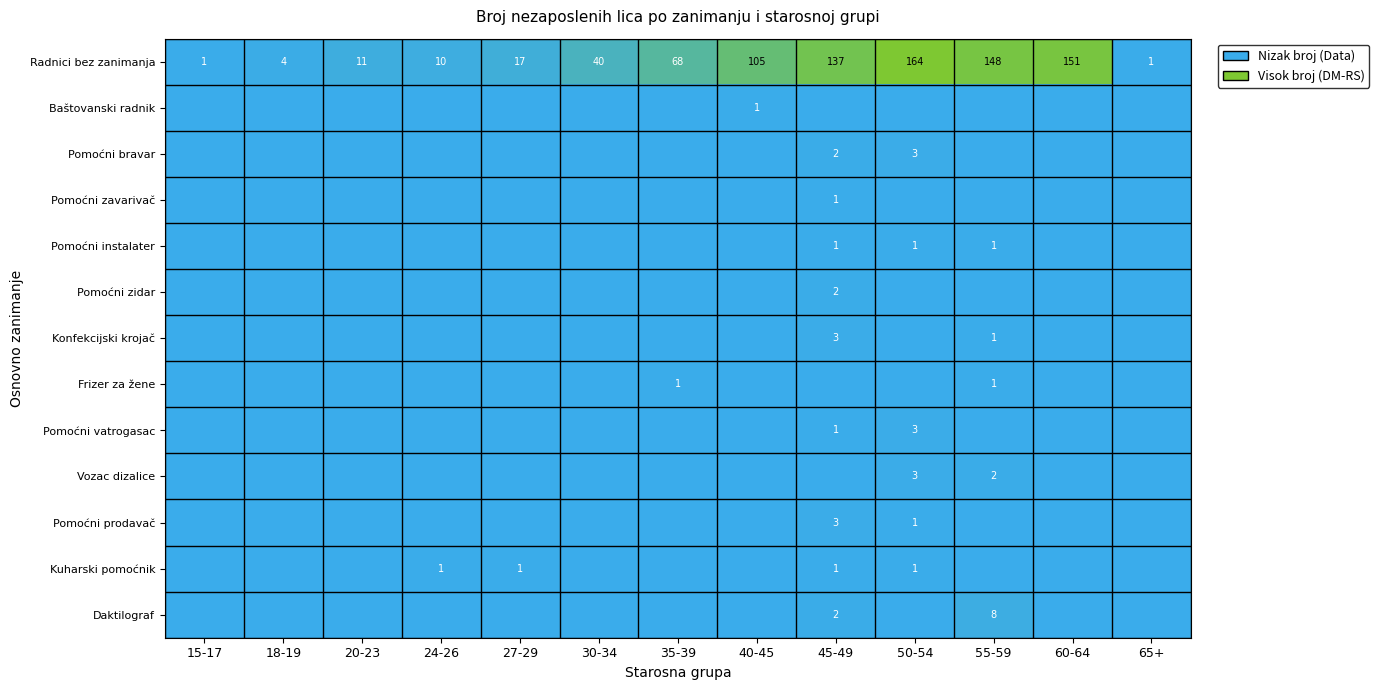

Where is Radnici bez zanimanja nearest to the value 82?

35-39